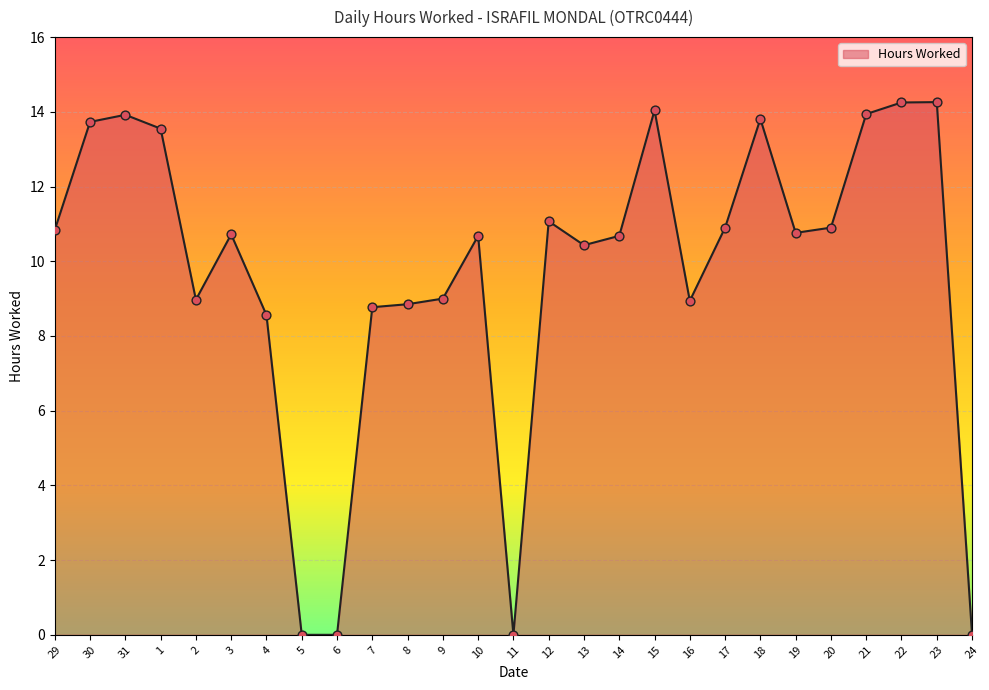

What is the change in value from 30 to 11?

-13.7